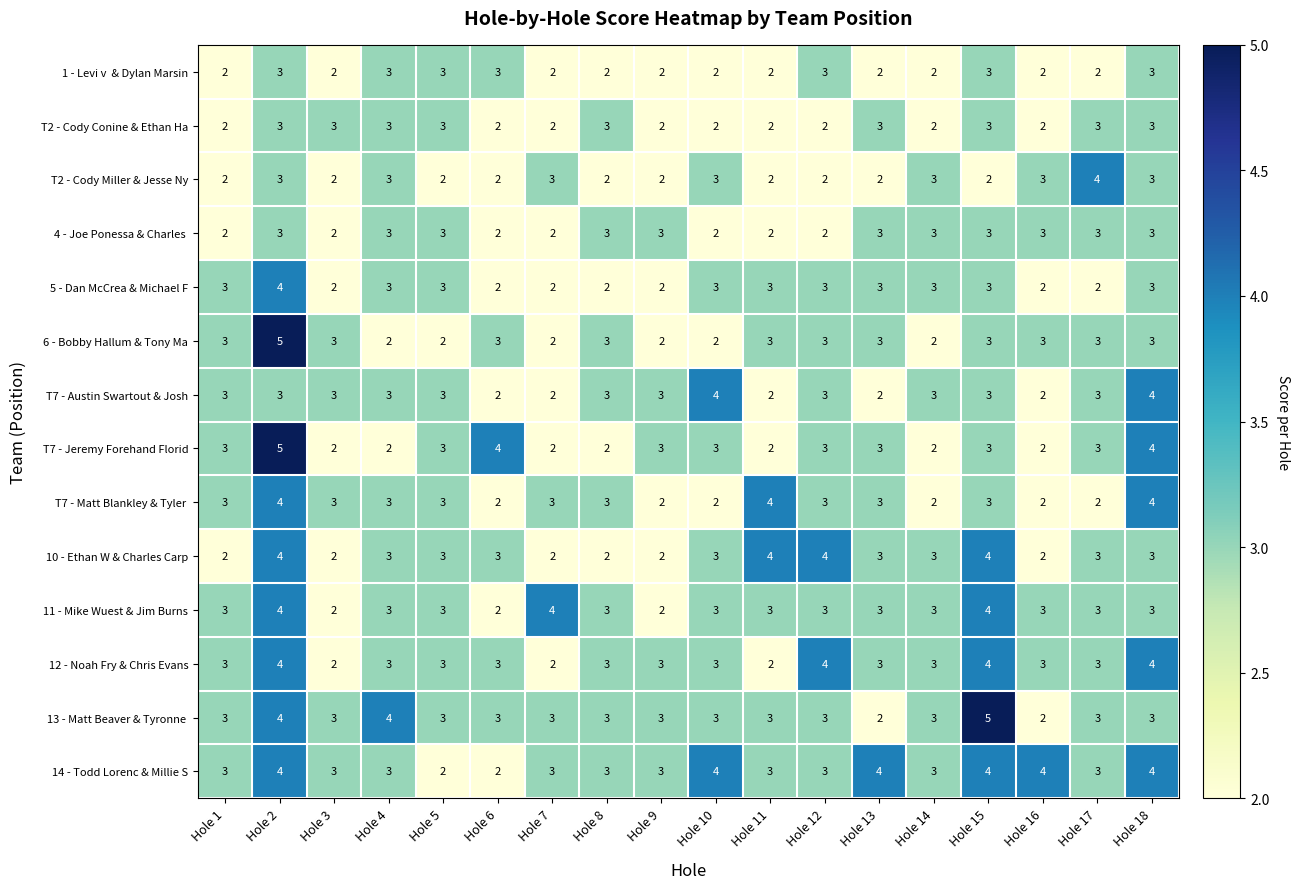

What is the highest value of the T2 - Cody Miller & Jesse Ny series?

4